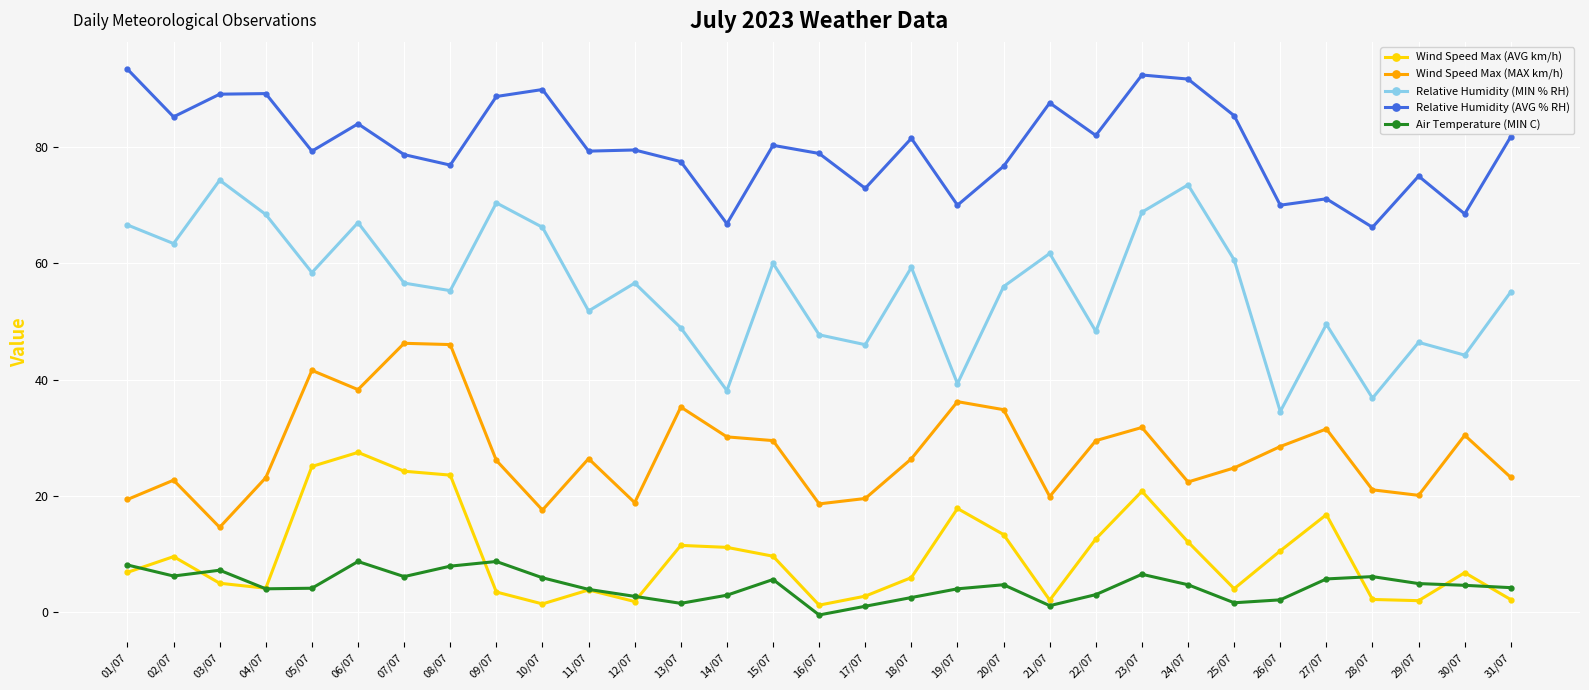

What is the difference between the second highest and second lowest values in the Relative Humidity (MIN % RH) series?

36.7